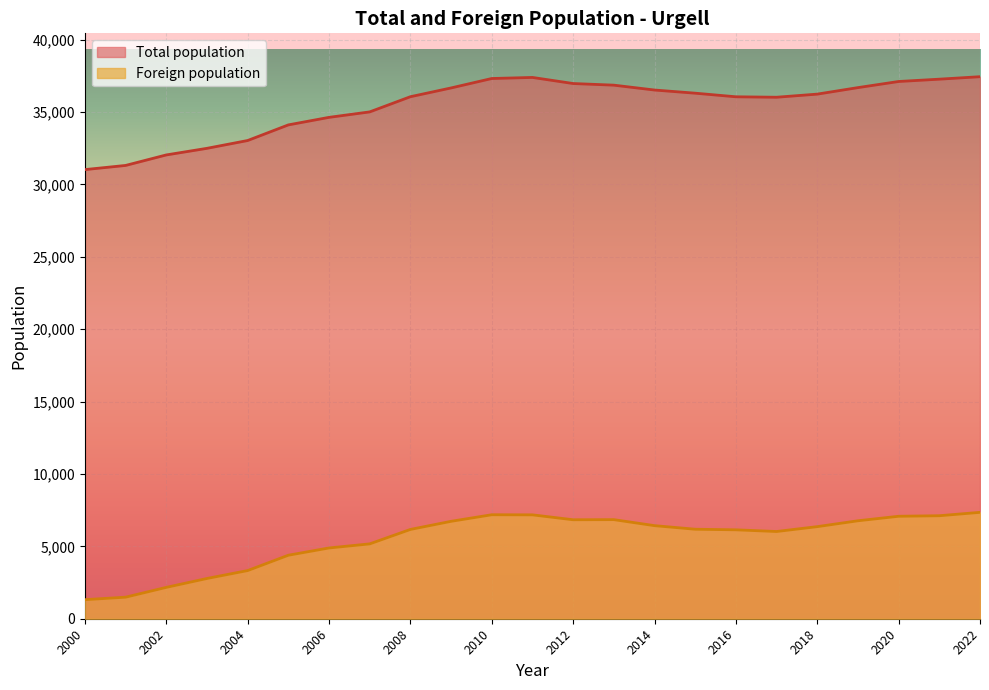

Rank the series by their maximum value, from highest to lowest.

Total population, Foreign population